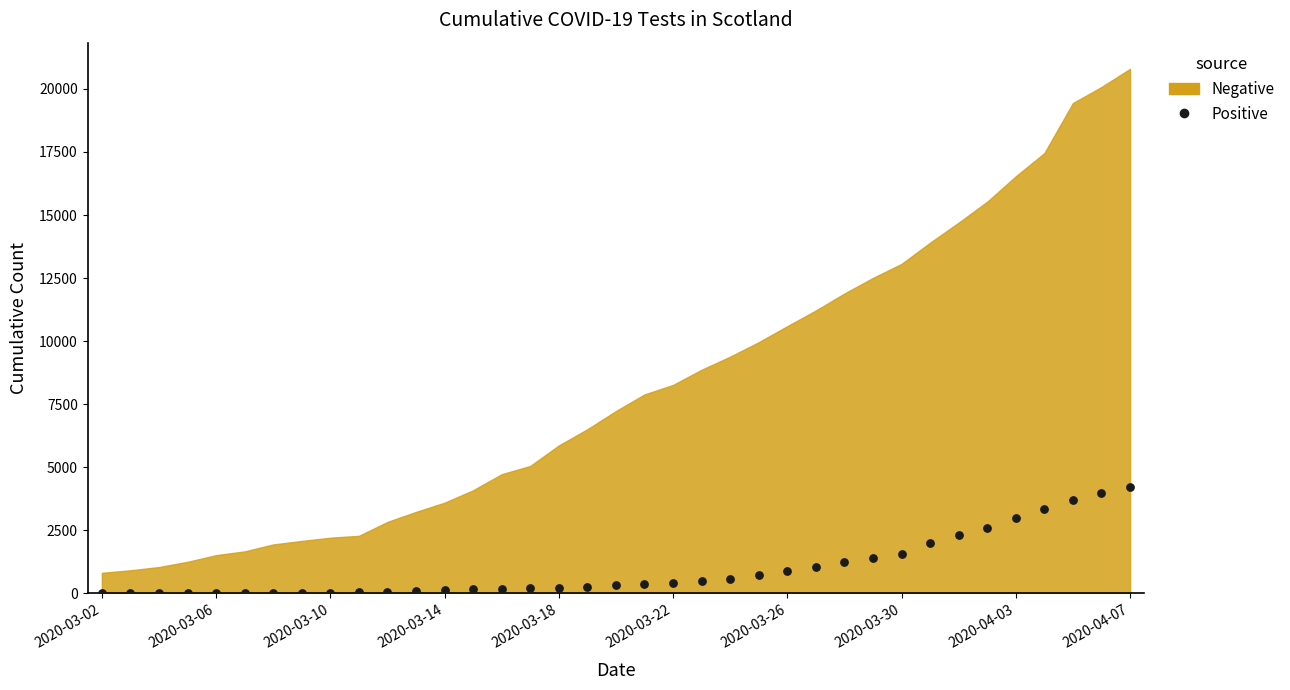

What is the range of Y values (max minus min)?

4228